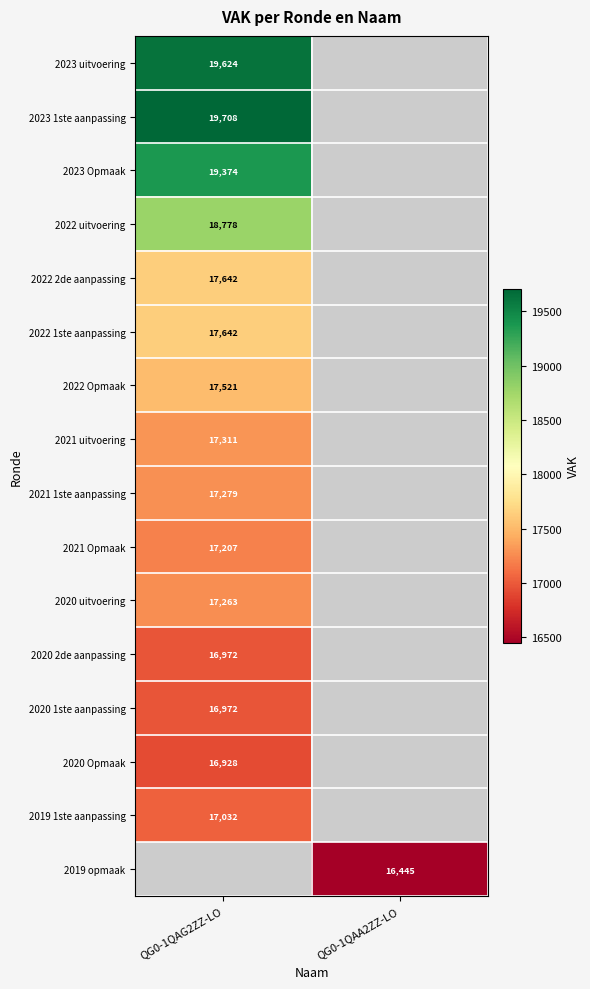

At how many categories does at least one series exceed 17512?

1